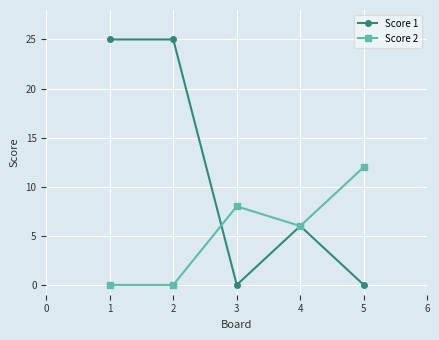

Which series has the widest spread of values?

Score 1